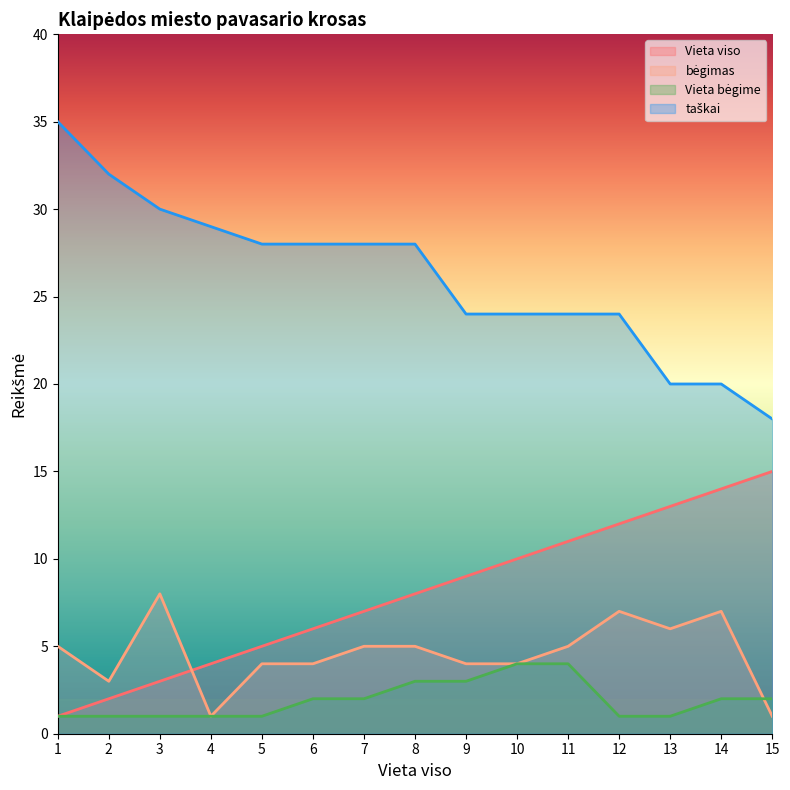

True or false: taškai and bėgimas cross at least once.

False